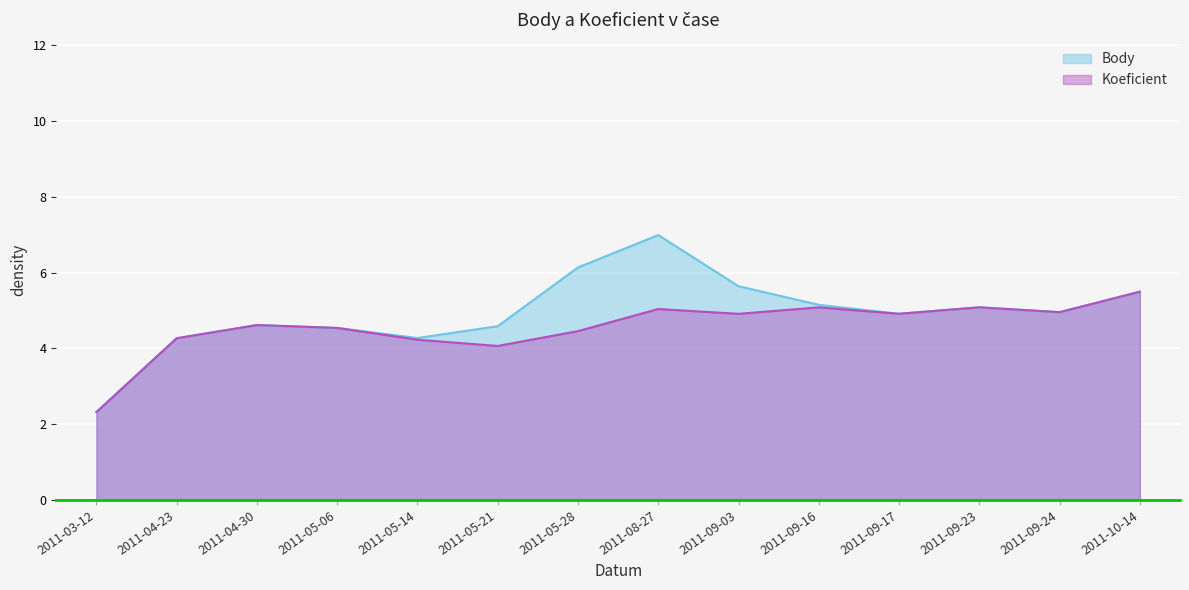

How many interior local peaks does the Koeficient series have?

4